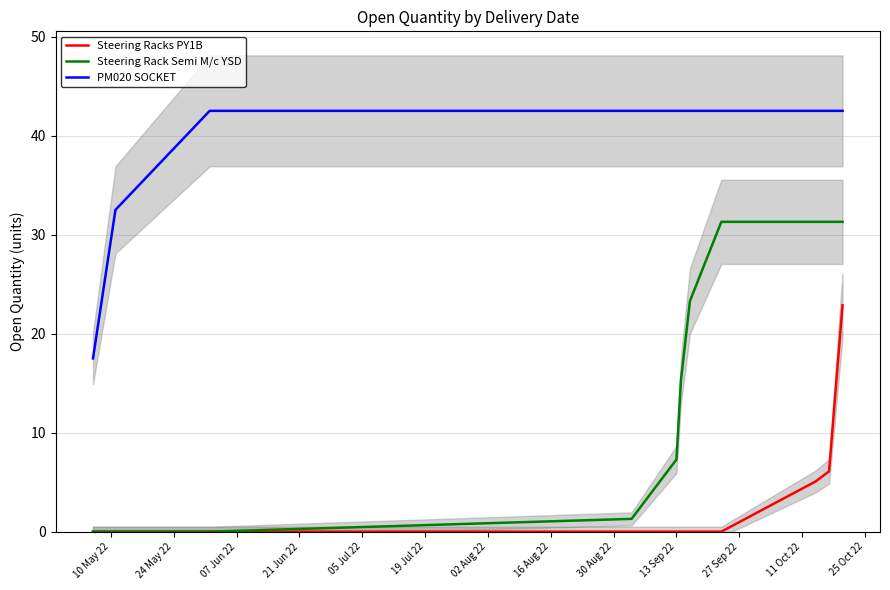

True or false: PM020 SOCKET and Steering Racks PY1B intersect in this chart.

False